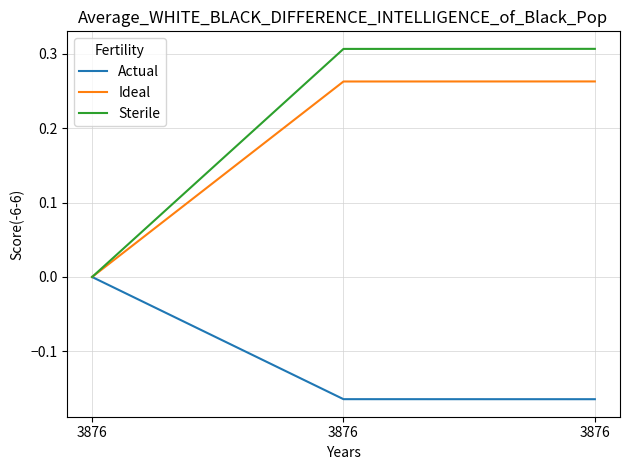

What are all the series names shown in the legend?

Actual, Ideal, Sterile